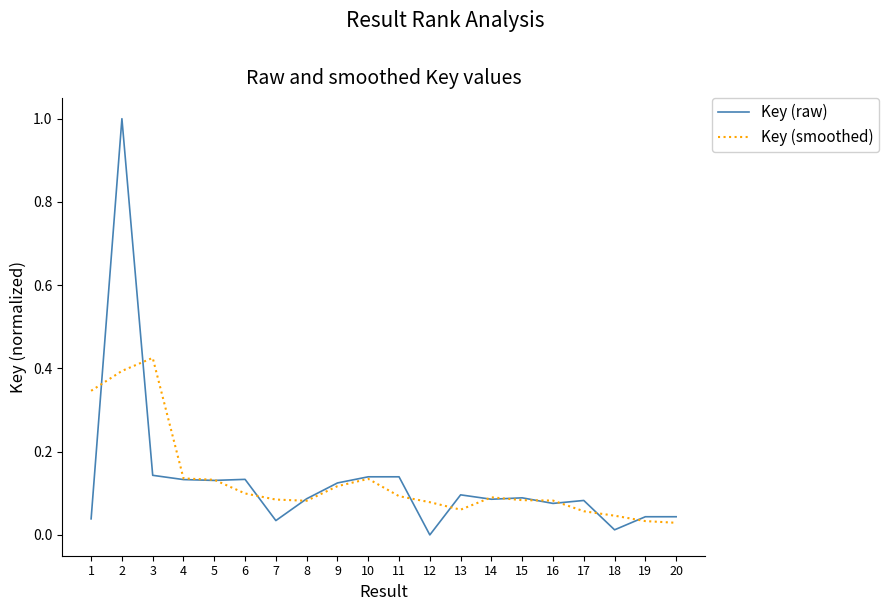

How many categories are shown in the chart?

20